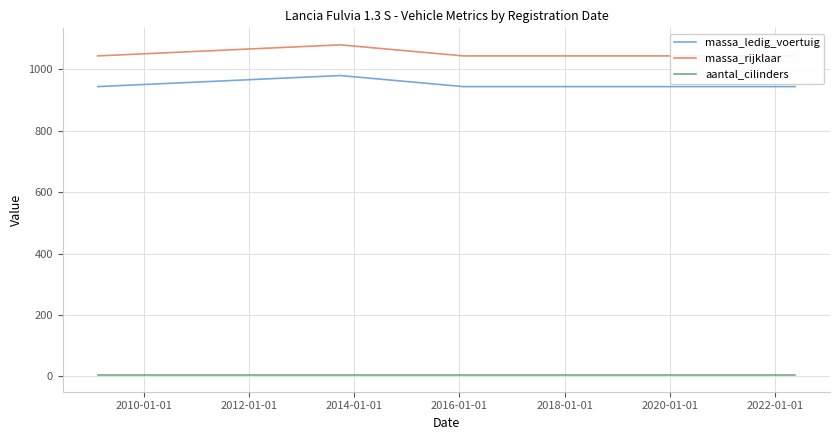

True or false: massa_ledig_voertuig and aantal_cilinders cross at least once.

False